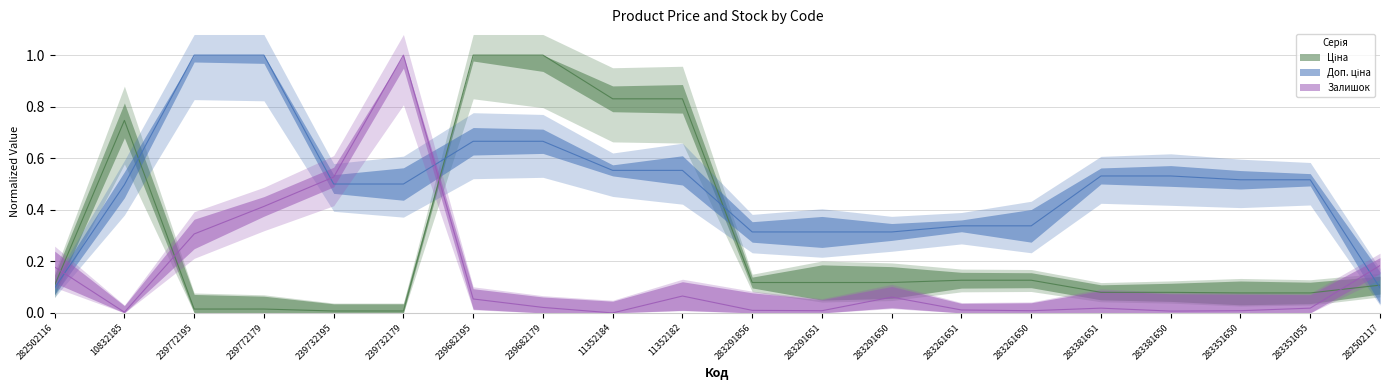

What are all the series names shown in the legend?

Ціна, Доп. ціна, Залишок